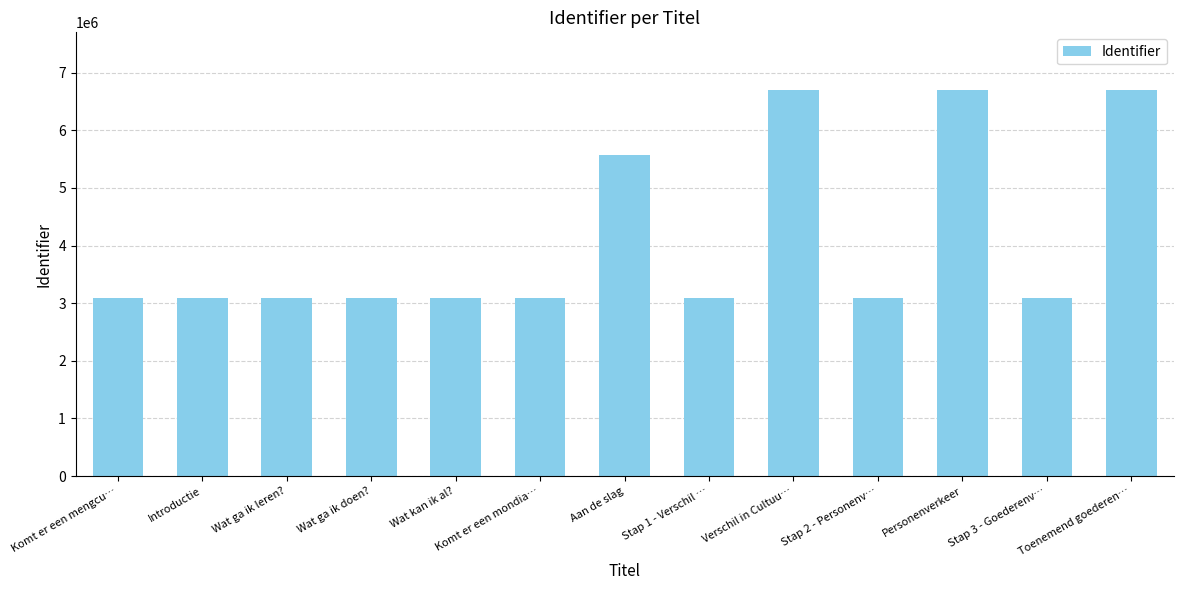

Are the bars horizontal?

No